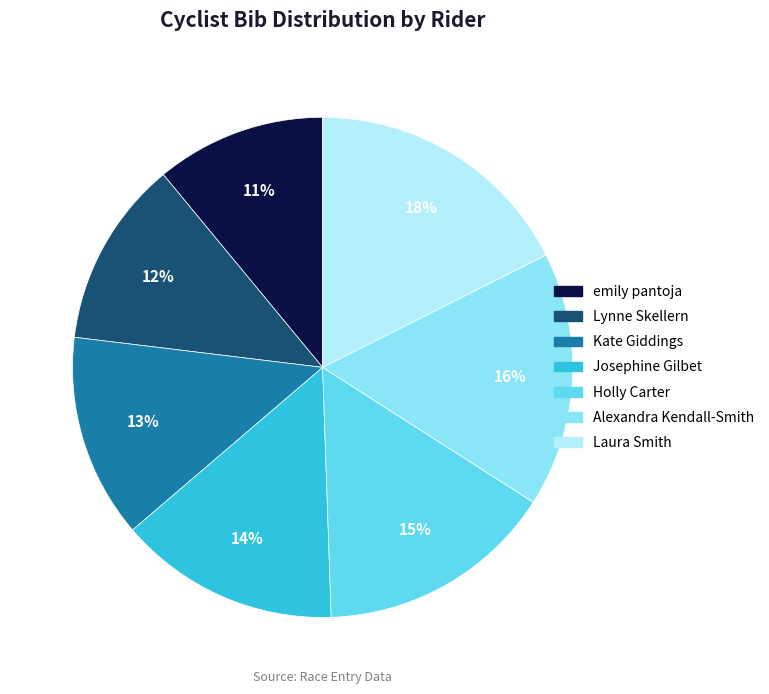

The Holly Carter slice represents 21% of the pie. True or false?

False